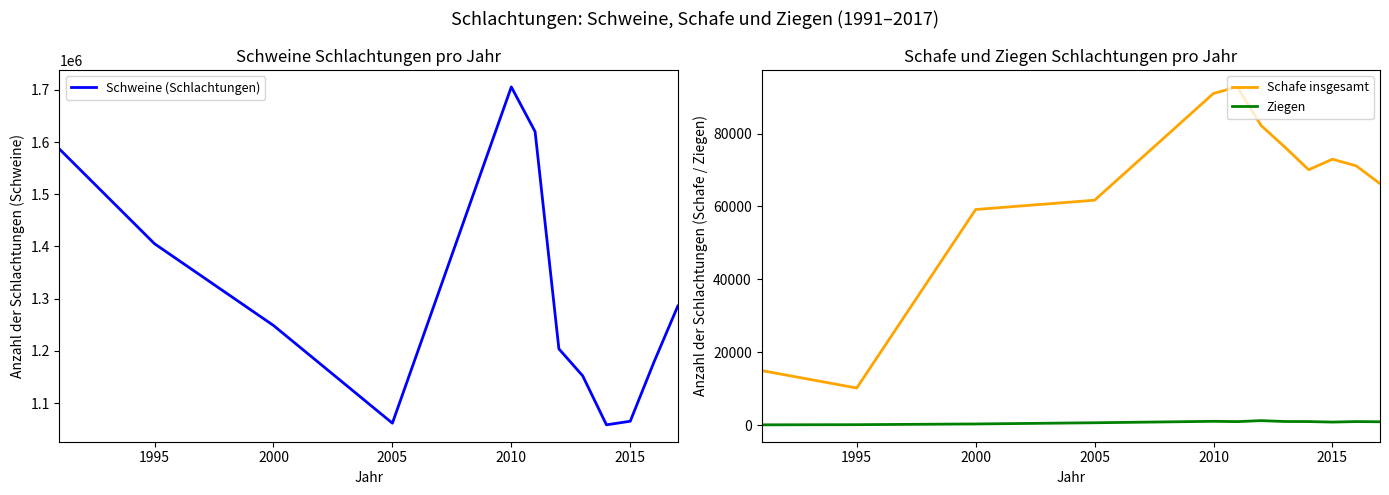

The value of Schweine (Schlachtungen) at 2000 is 1815083. True or false?

False